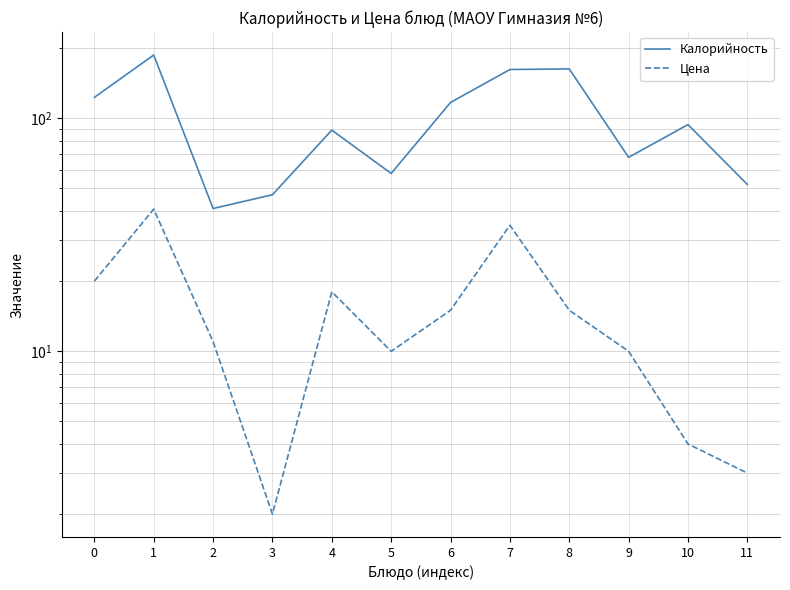

How many categories are shown in the chart?

12